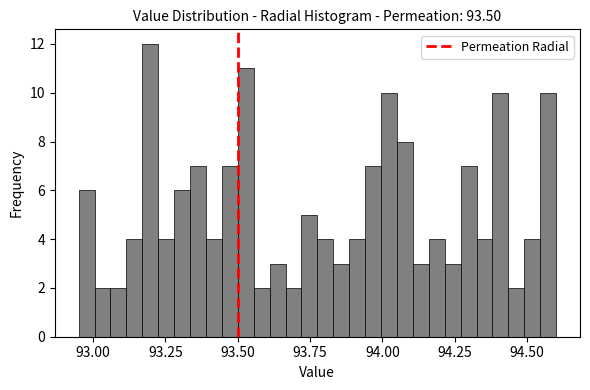

Read against the x-axis, roughly where is the centre of the tallest bar?

93.20